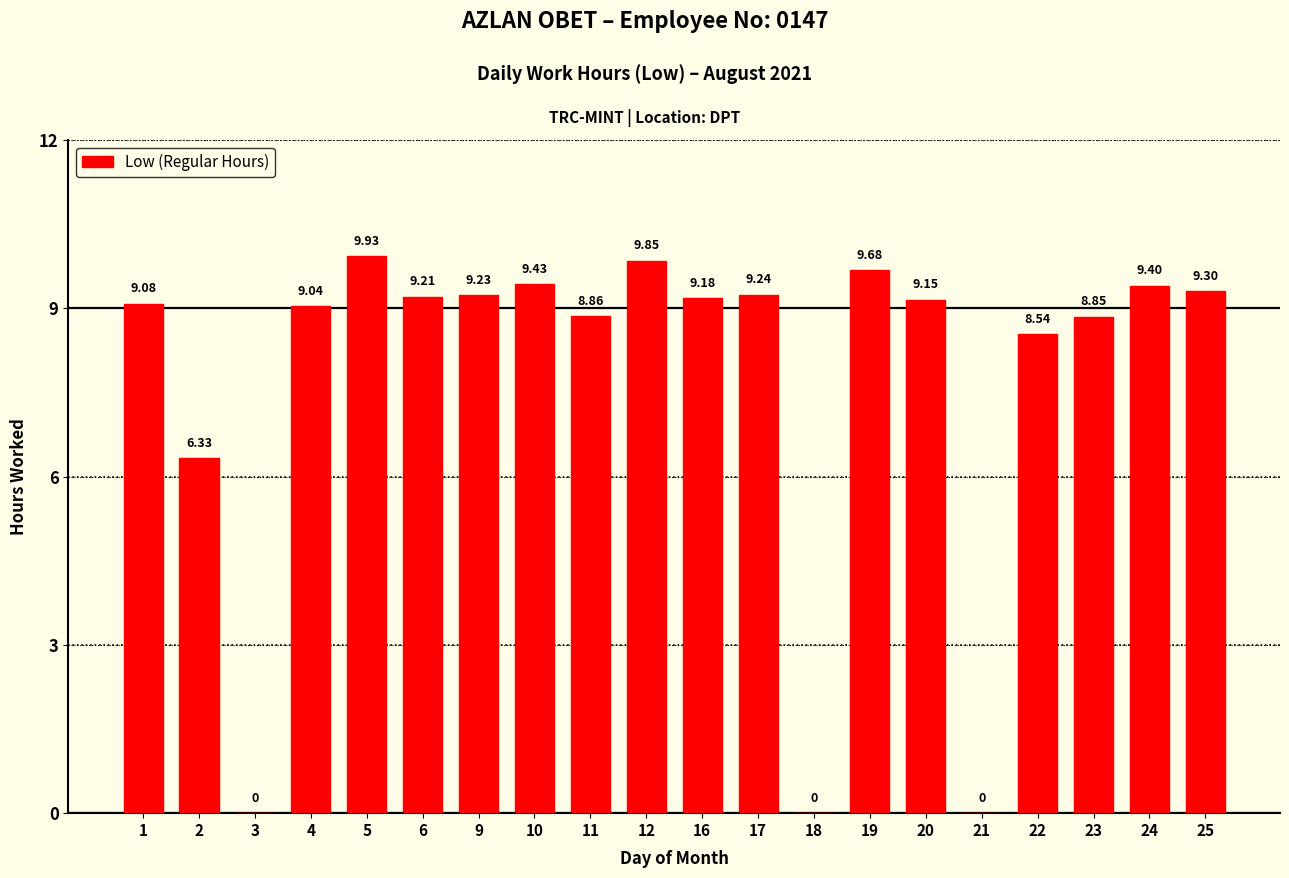

How many categories are shown in the chart?

20